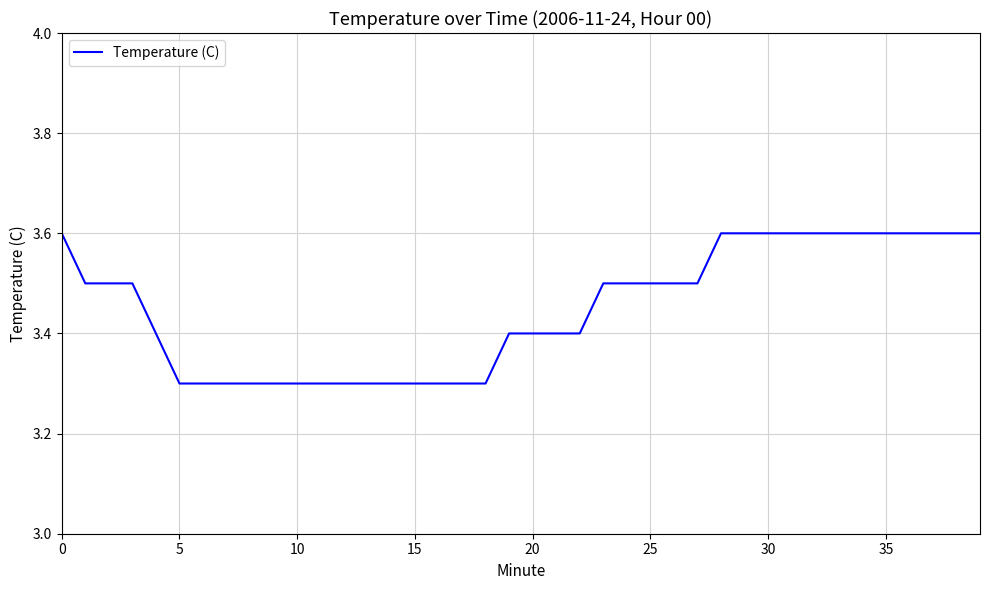

What is the smallest value displayed?

3.3